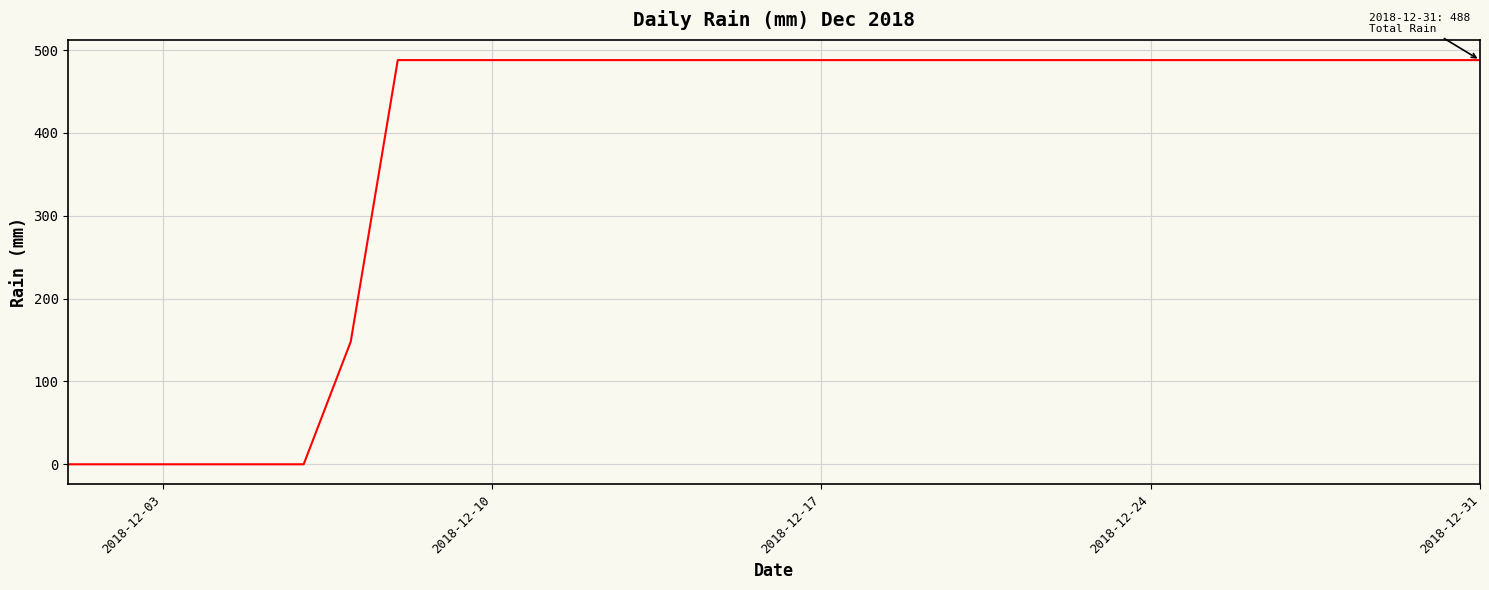

What is the maximum value shown in the chart?

488